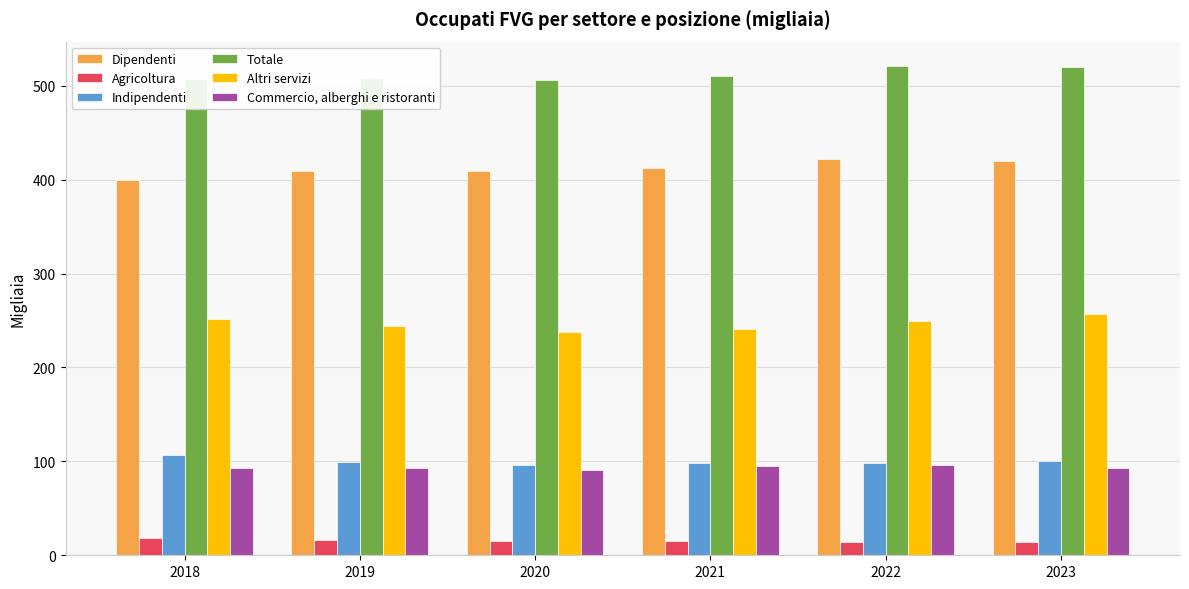

How many values in the Indipendenti series exceed 99?

3